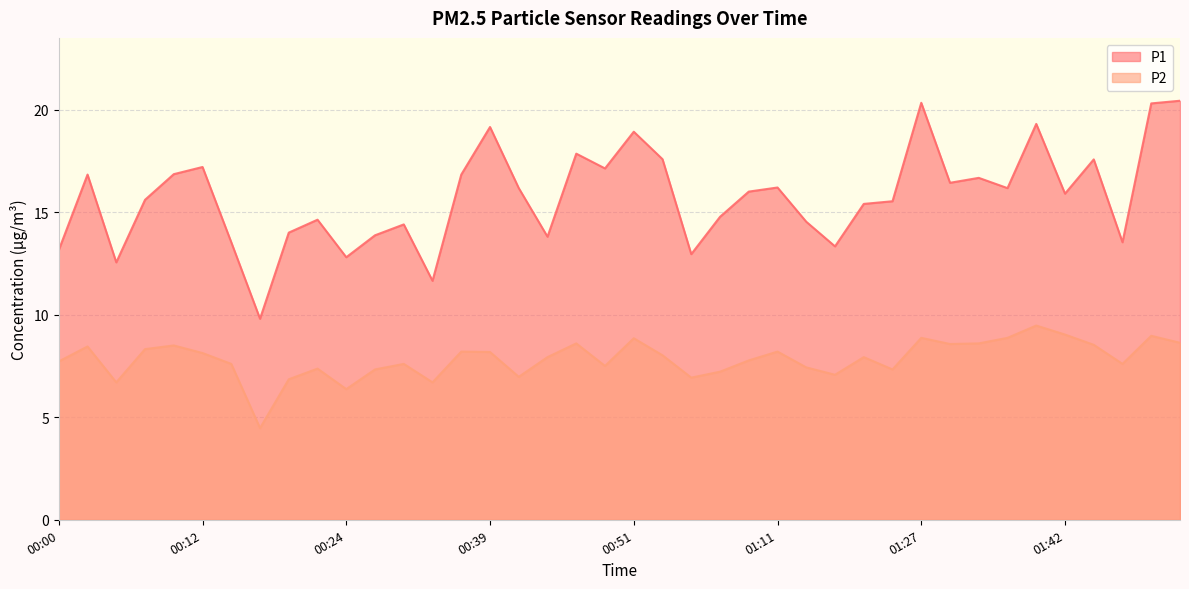

Which series has the largest total across all categories?

P1